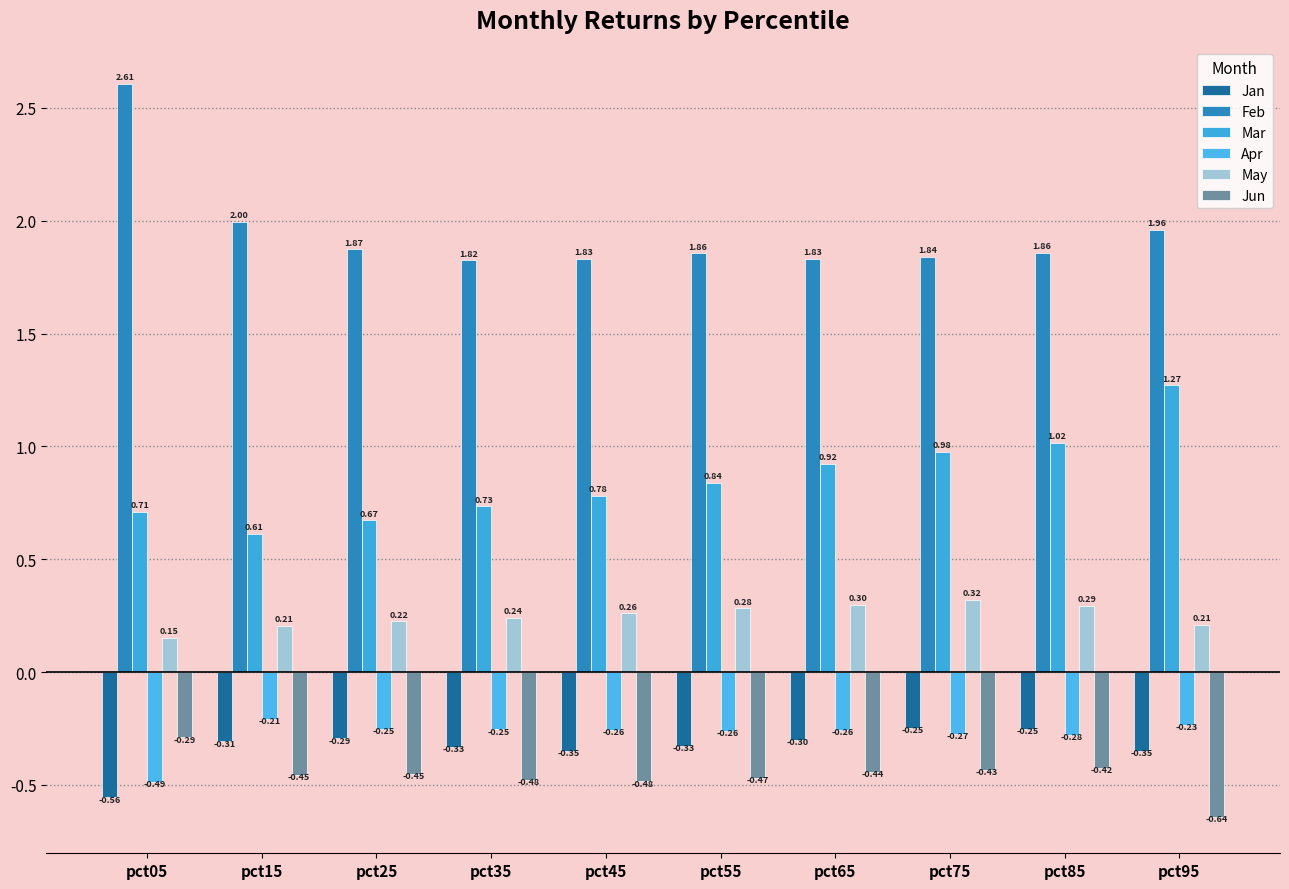

What is the sum of the Feb values at pct15 and pct45?

3.8